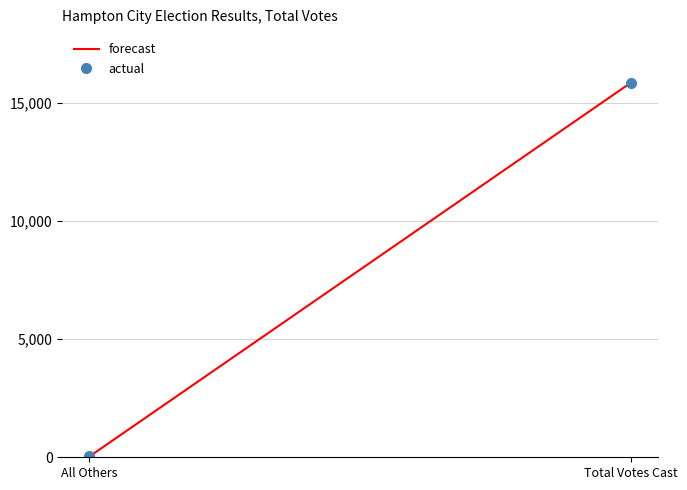

At Total Votes Cast, list the series in order from smallest to largest.

forecast, actual